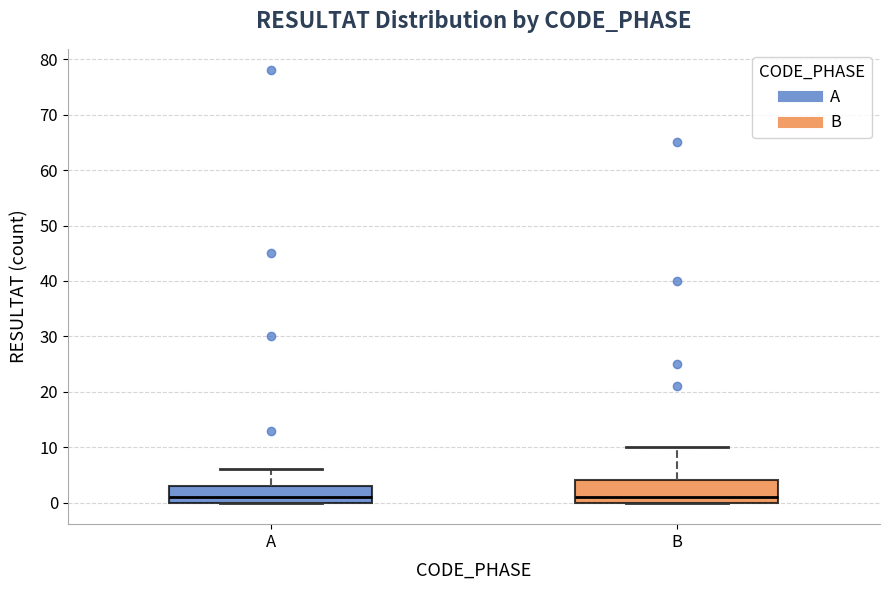

Comparing the boxes themselves (not the whiskers), which one is the tallest?

B